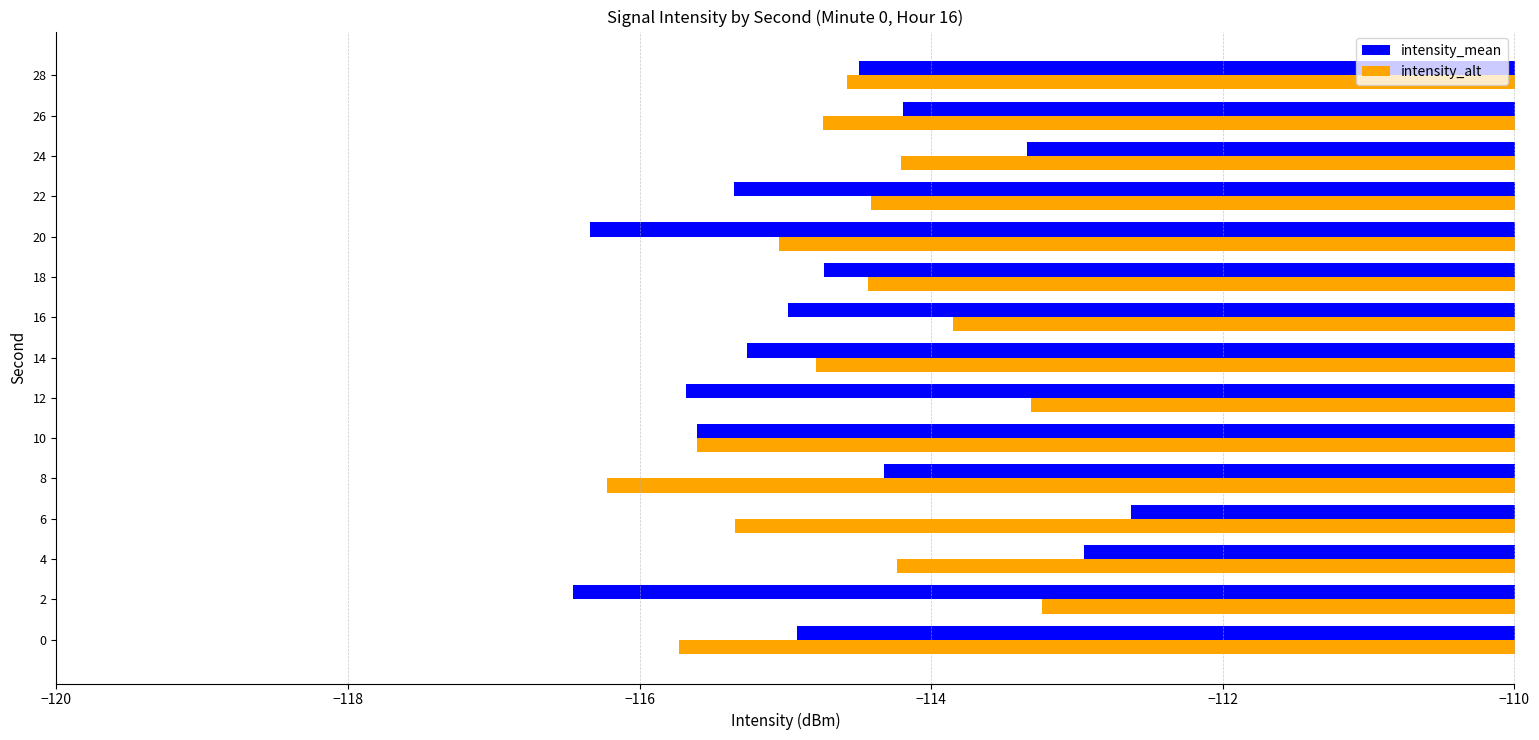

Which series has the largest range (max minus min)?

intensity_mean